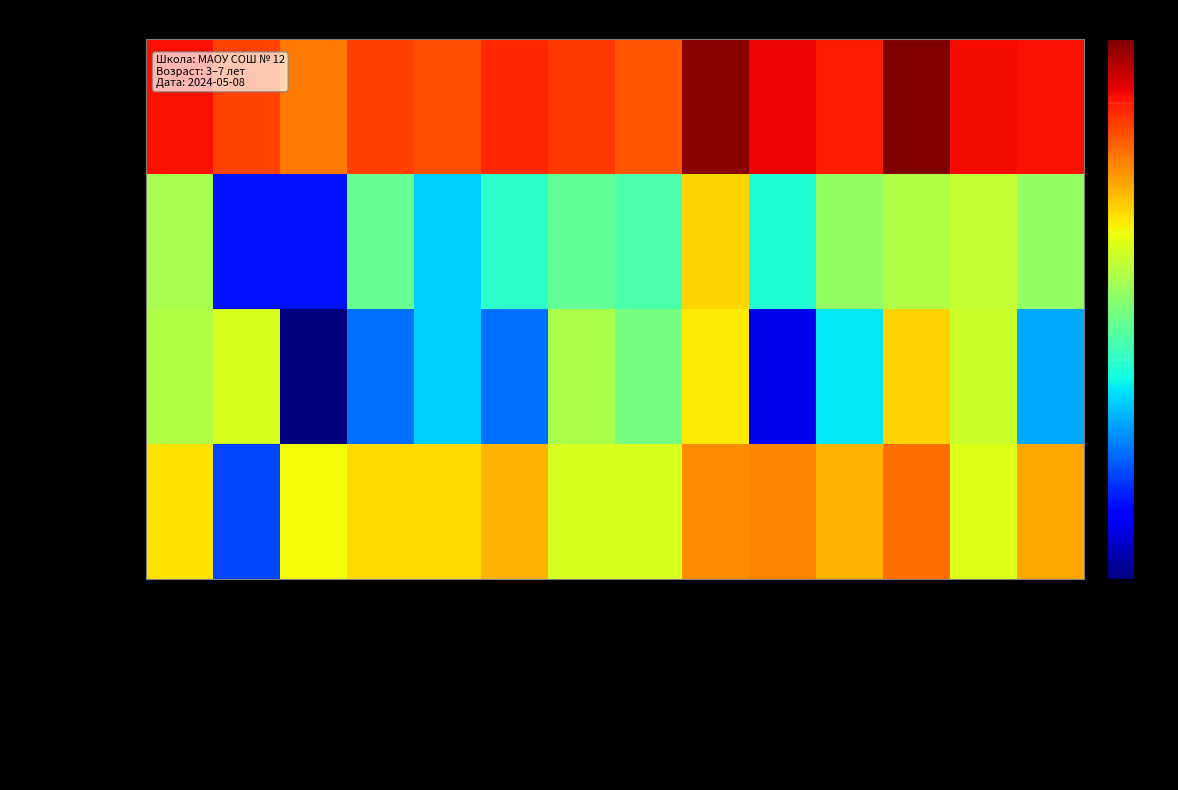

Which series has the largest total across all categories?

Калорийность